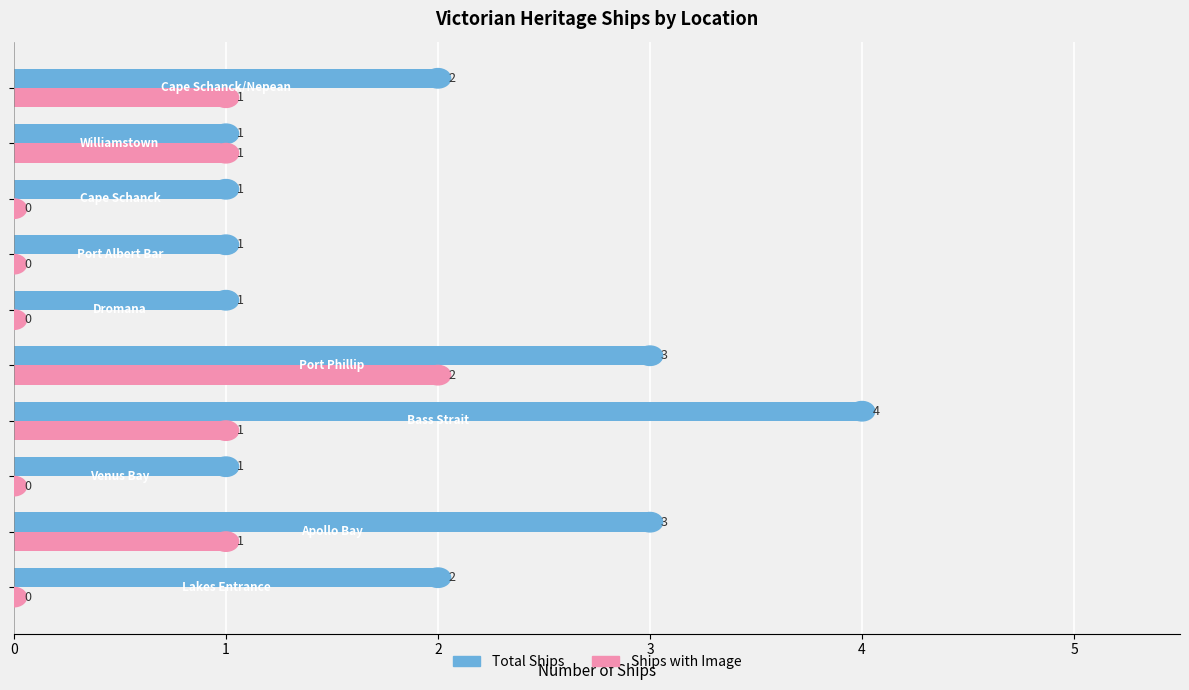

Which series has the largest total across all categories?

Total Ships